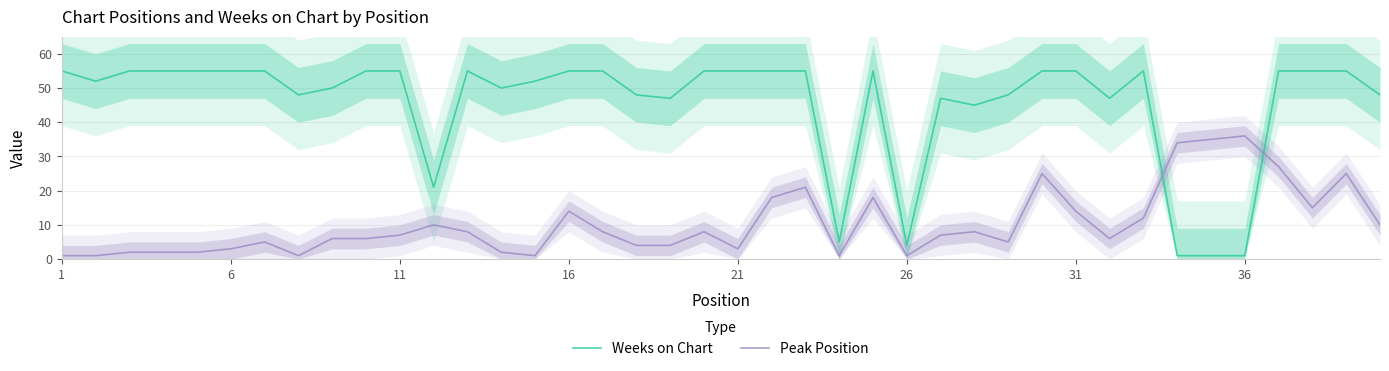

What is the highest value of the Weeks on Chart series?

55